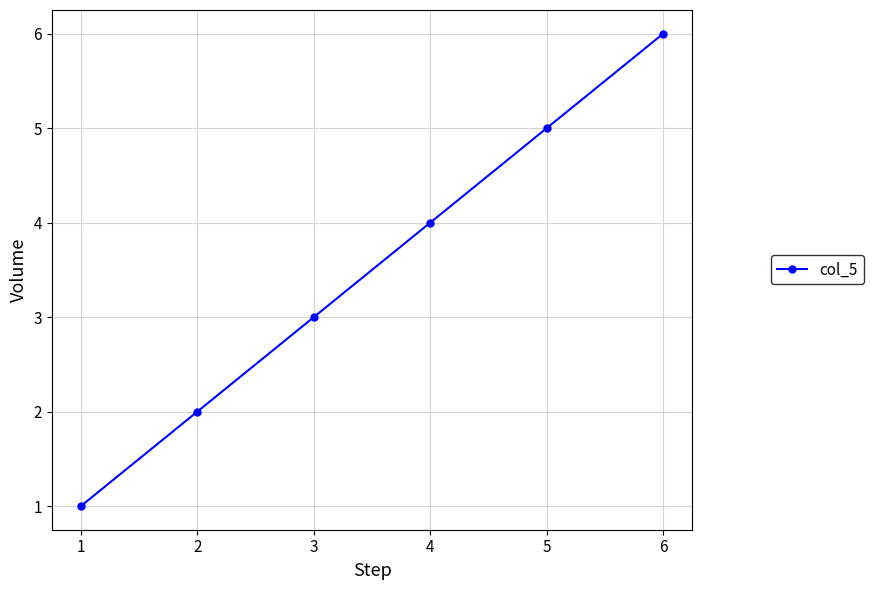

How many values are between 2 and 5?

4